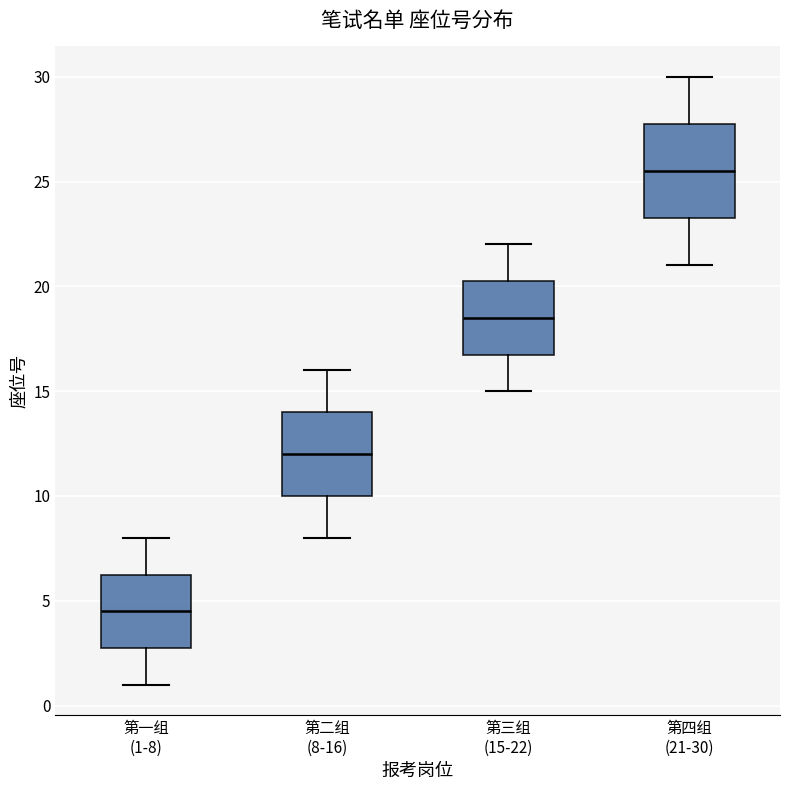

Reading left to right, read every box against the y-axis: the position of its median line, the range the box covers, and the ends of its whiskers. The values are not printed on the chart, so give them approximately, as read against the axis.

第一组 (1-8): median 4.5, box 3.0 to 6.5, whiskers 1.0 to 8.0
第二组 (8-16): median 12.0, box 10.0 to 14.0, whiskers 8.0 to 16.0
第三组 (15-22): median 18.5, box 17.0 to 20.5, whiskers 15.0 to 22.0
第四组 (21-30): median 25.5, box 23.5 to 28.0, whiskers 21.0 to 30.0